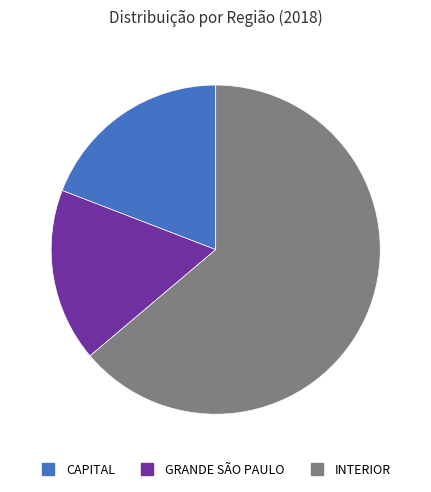

Does any single category account for the majority?

Yes